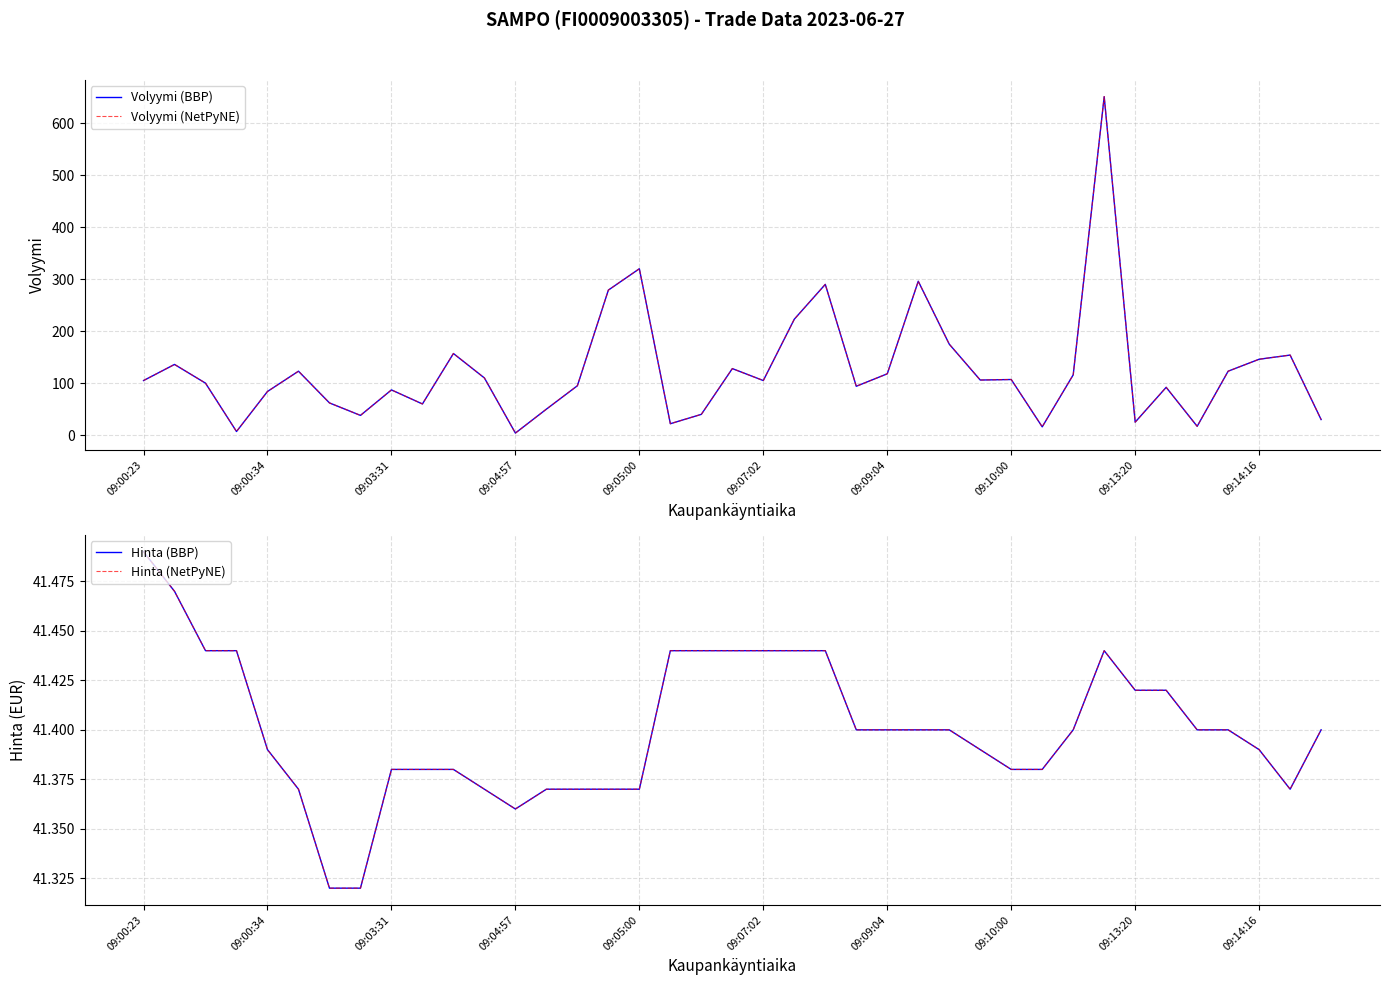

How many categories are shown in the chart?

39